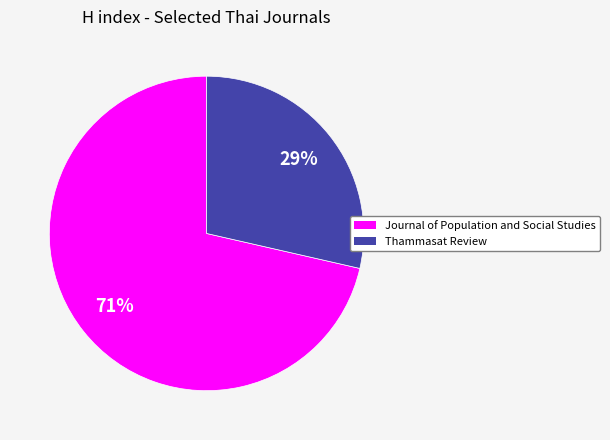

To the nearest percent, what portion does Journal of Population and Social Studies represent?

71%